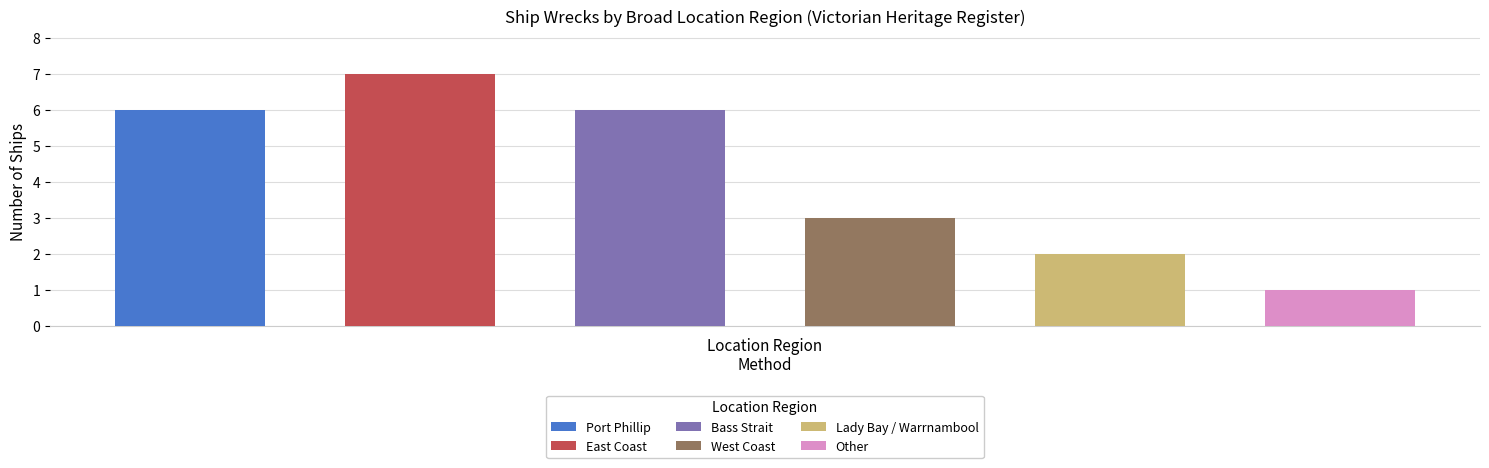

What is the value of the 2nd bar from the left?

7